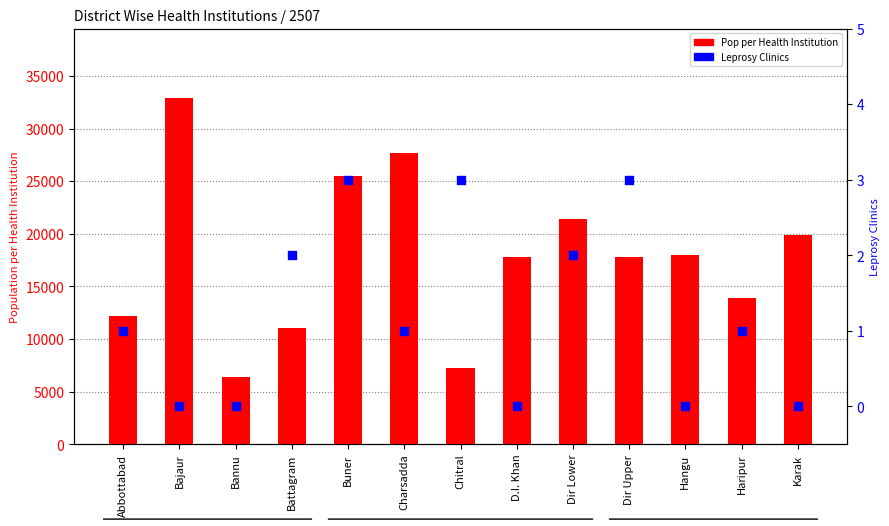

At how many categories does at least one series exceed 25856?

2